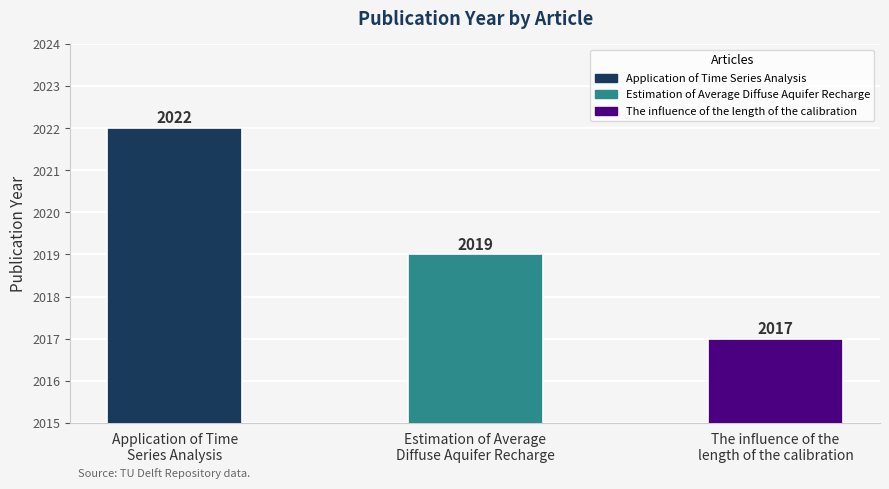

How many series are shown in this chart?

1